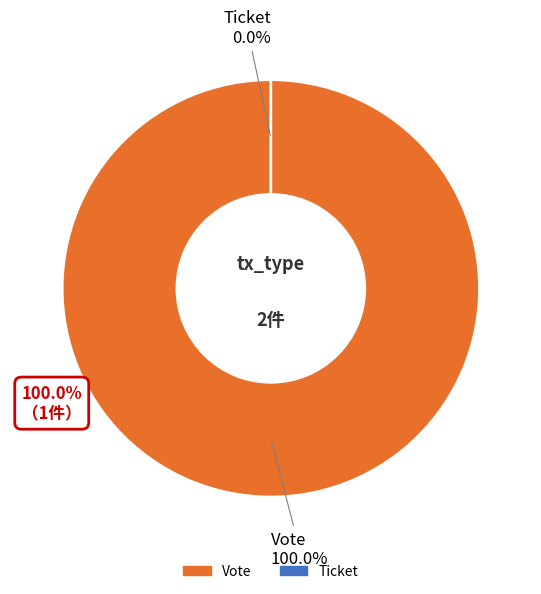

Is there any slice that represents more than half of the pie?

Yes